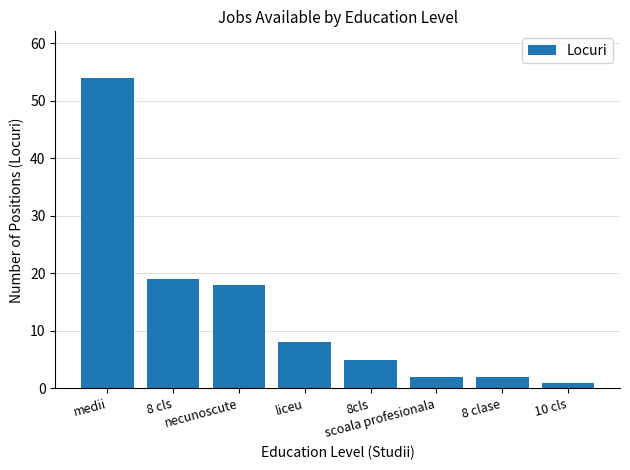

At which label does the data first exceed 8?

medii